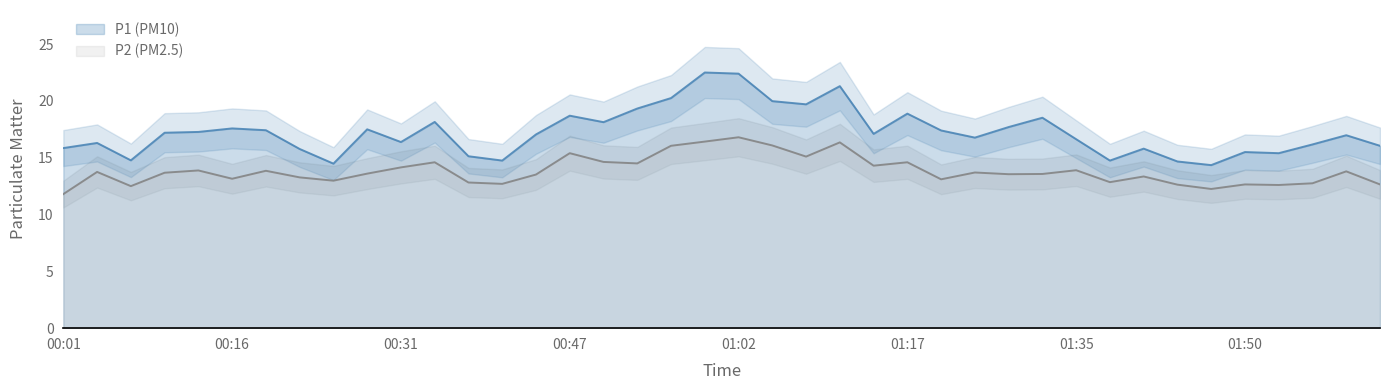

Reading right to left, list all the values displayed in this chart.

P1: 02:03=16.1	02:00=17.0	01:57=16.2	01:53=15.4	01:50=15.5	01:47=14.3	01:44=14.7	01:41=15.8	01:38=14.8	01:35=16.6	01:32=18.5	01:29=17.7	01:26=16.8	01:23=17.4	01:17=18.9	01:14=17.1	01:11=21.3	01:08=19.7	01:05=20.0	01:02=22.4	00:59=22.5	00:56=20.2	00:53=19.3	00:50=18.1	00:47=18.7	00:44=17.1	00:40=14.8	00:37=15.1	00:34=18.1	00:31=16.4	00:28=17.5	00:25=14.5	00:22=15.8	00:19=17.4	00:16=17.6	00:13=17.3	00:10=17.2	00:07=14.8	00:04=16.3	00:01=15.8
P2: 02:03=12.7	02:00=13.8	01:57=12.8	01:53=12.6	01:50=12.7	01:47=12.2	01:44=12.6	01:41=13.3	01:38=12.8	01:35=13.9	01:32=13.6	01:29=13.6	01:26=13.7	01:23=13.1	01:17=14.6	01:14=14.3	01:11=16.4	01:08=15.1	01:05=16.1	01:02=16.8	00:59=16.4	00:56=16.1	00:53=14.5	00:50=14.6	00:47=15.4	00:44=13.5	00:40=12.7	00:37=12.8	00:34=14.6	00:31=14.2	00:28=13.6	00:25=13.0	00:22=13.3	00:19=13.8	00:16=13.2	00:13=13.9	00:10=13.7	00:07=12.5	00:04=13.8	00:01=11.8